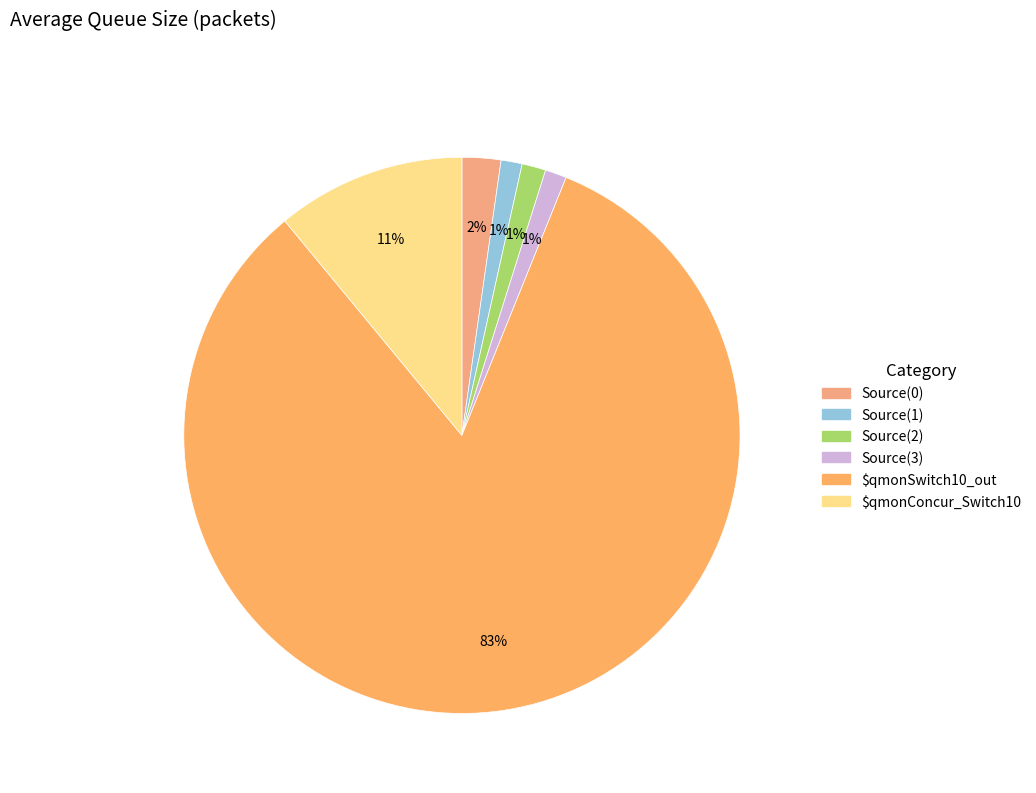

Count the number of slices in the pie.

6